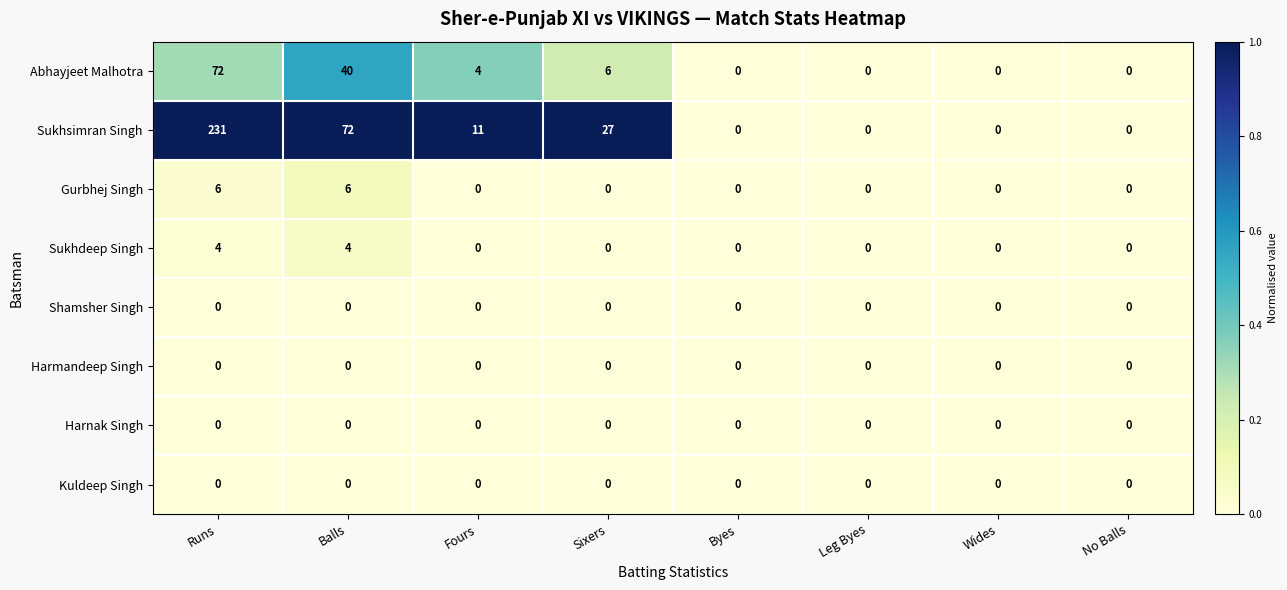

What value does the Abhayjeet Malhotra series have at Runs?

72